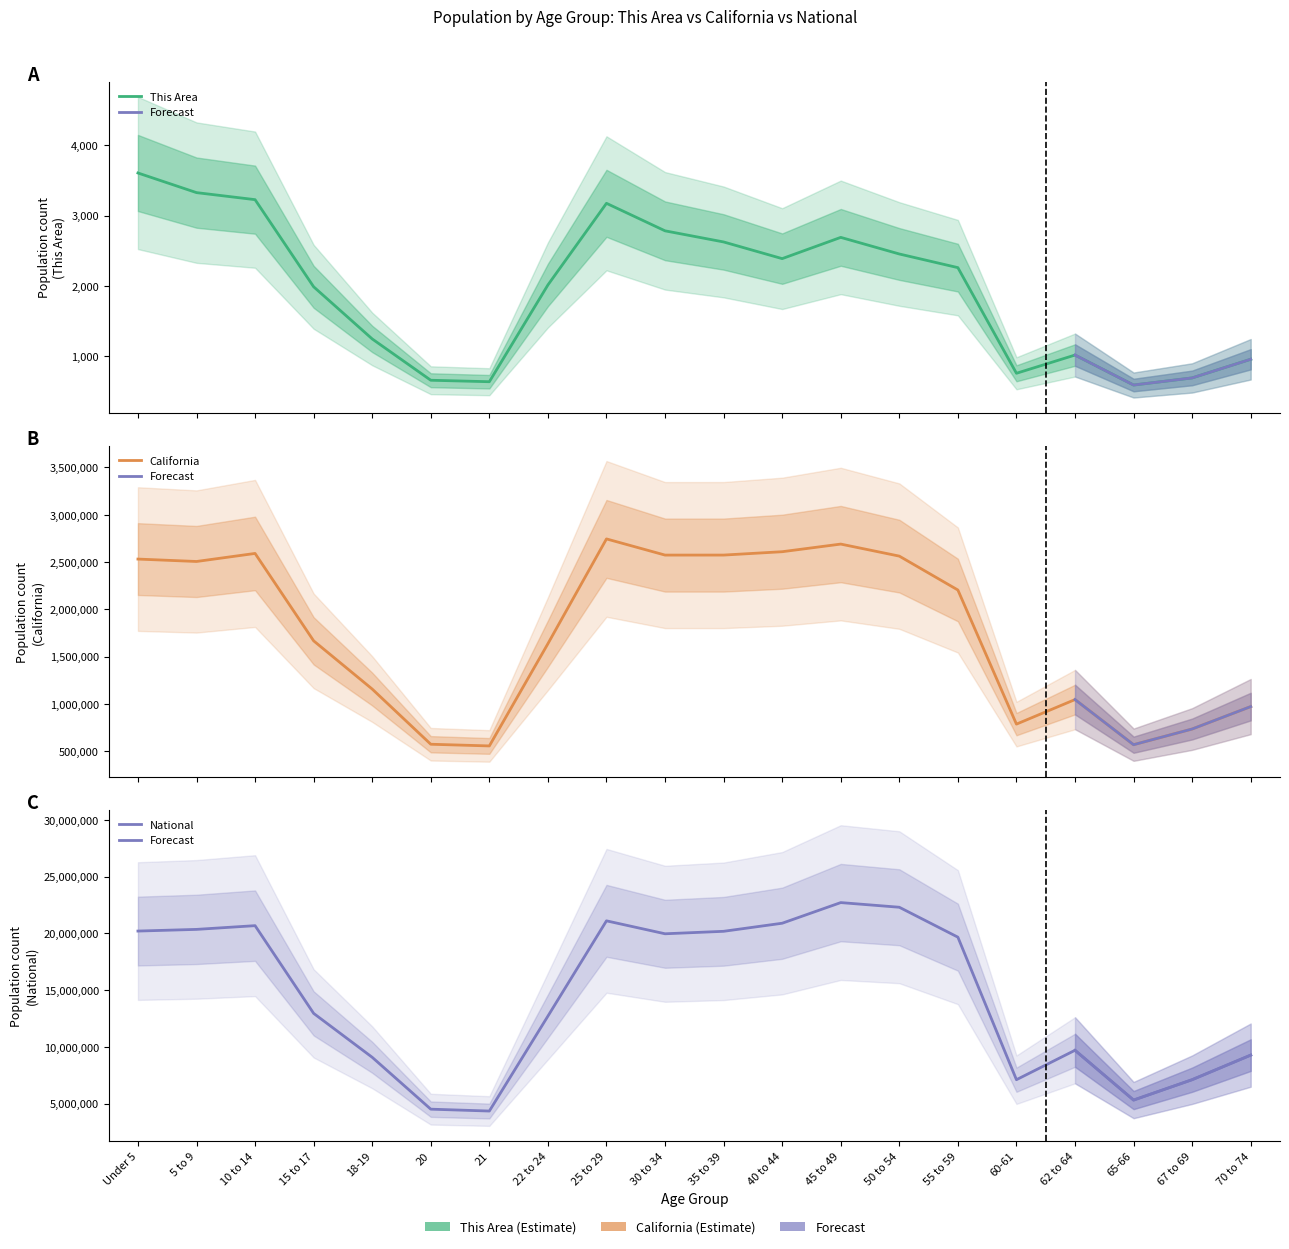

True or false: National has a value of 12954254 at 15 to 17.

True